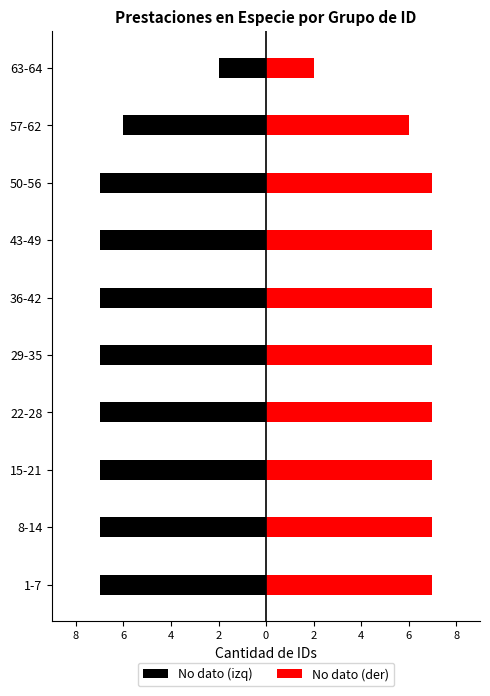

Reading right to left, extract all data points from this chart.

No dato (izq): -2	-6	-7	-7	-7	-7	-7	-7	-7	-7
No dato (der): 2	6	7	7	7	7	7	7	7	7